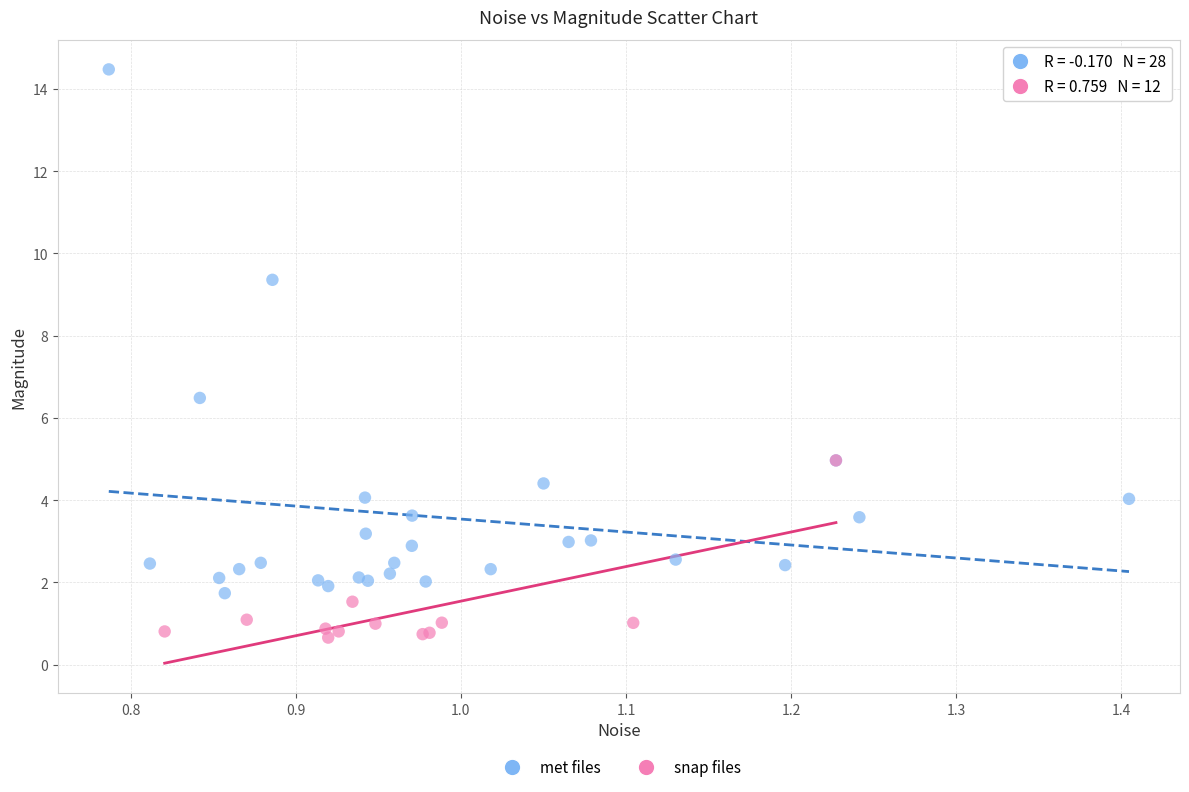

Which series contains the highest Y value?

met files